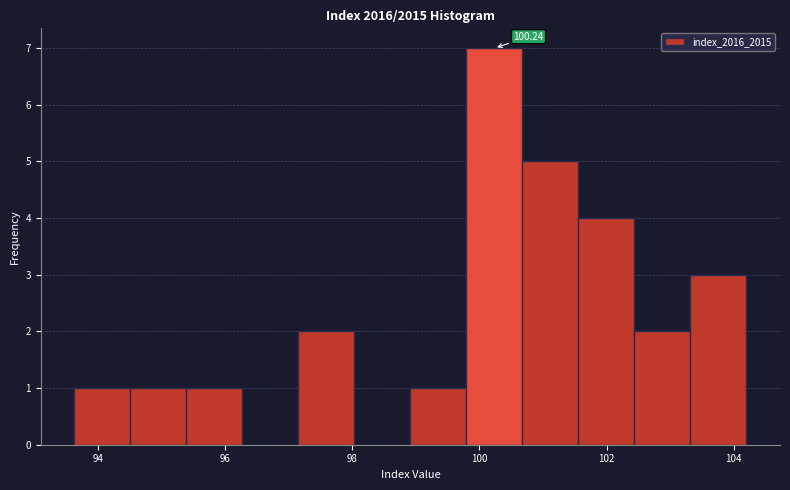

Over which range of the x-axis is the bar tallest?

99.8 to 100.6